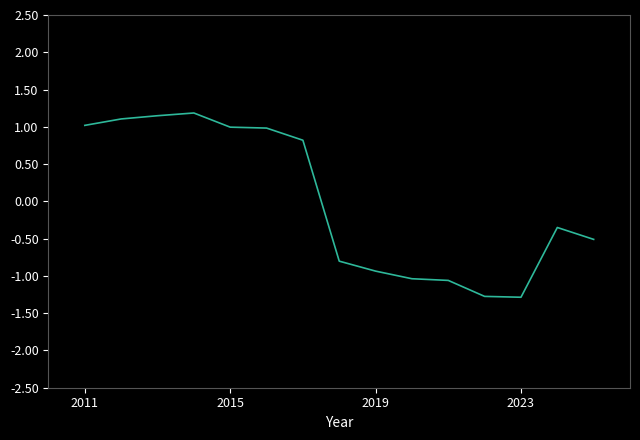

What is the difference between the maximum and minimum values?

2.5